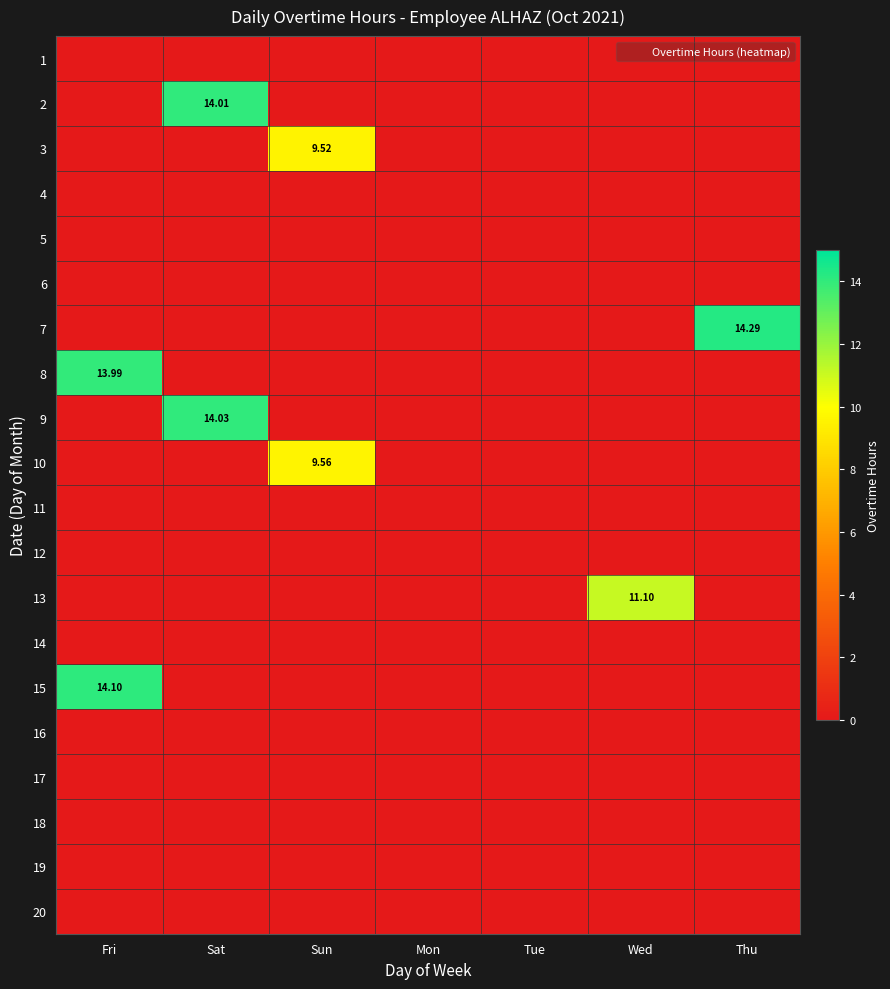

List the series in order of their peak value, lowest first.

1, 4, 5, 6, 11, 12, 14, 16, 17, 18, 19, 20, 3, 10, 13, 8, 2, 9, 15, 7